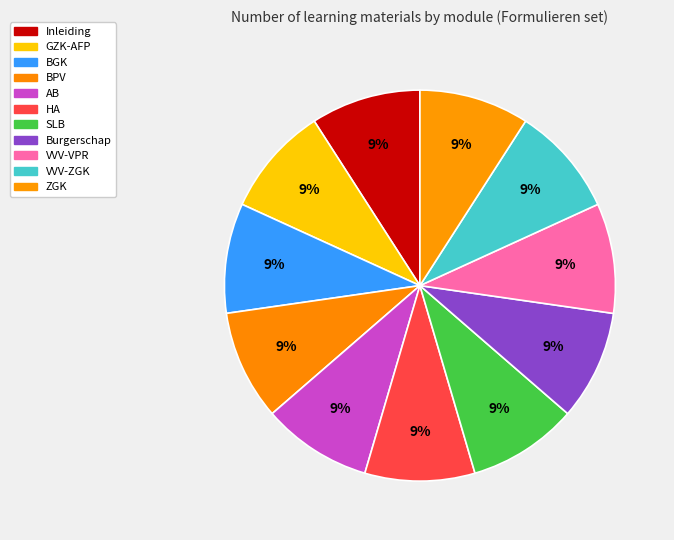

What is the ratio of the value at Burgerschap to the value at VVV-ZGK?

1.0